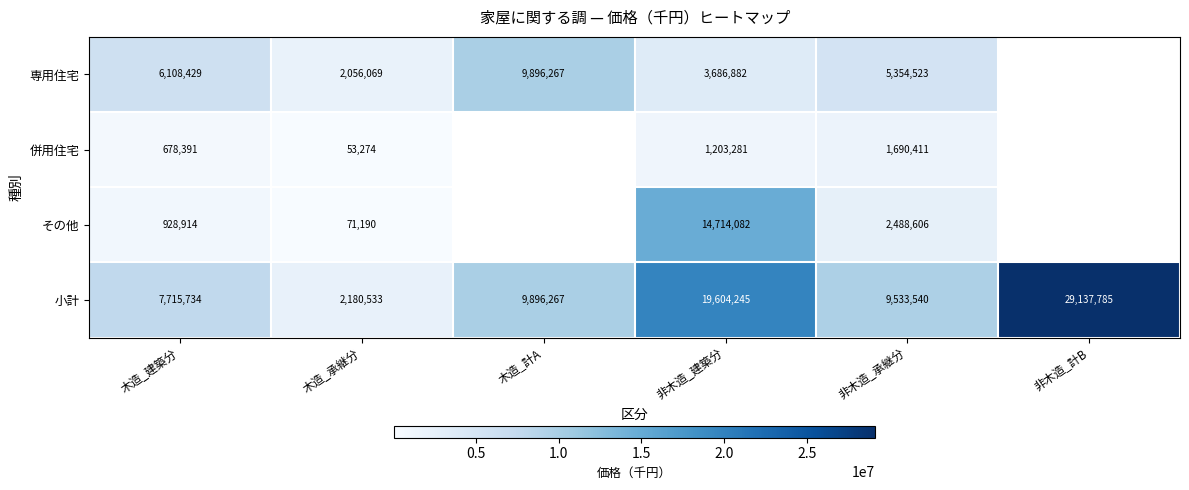

Is it true that その他 equals 14714082 at 非木造_建築分?

True